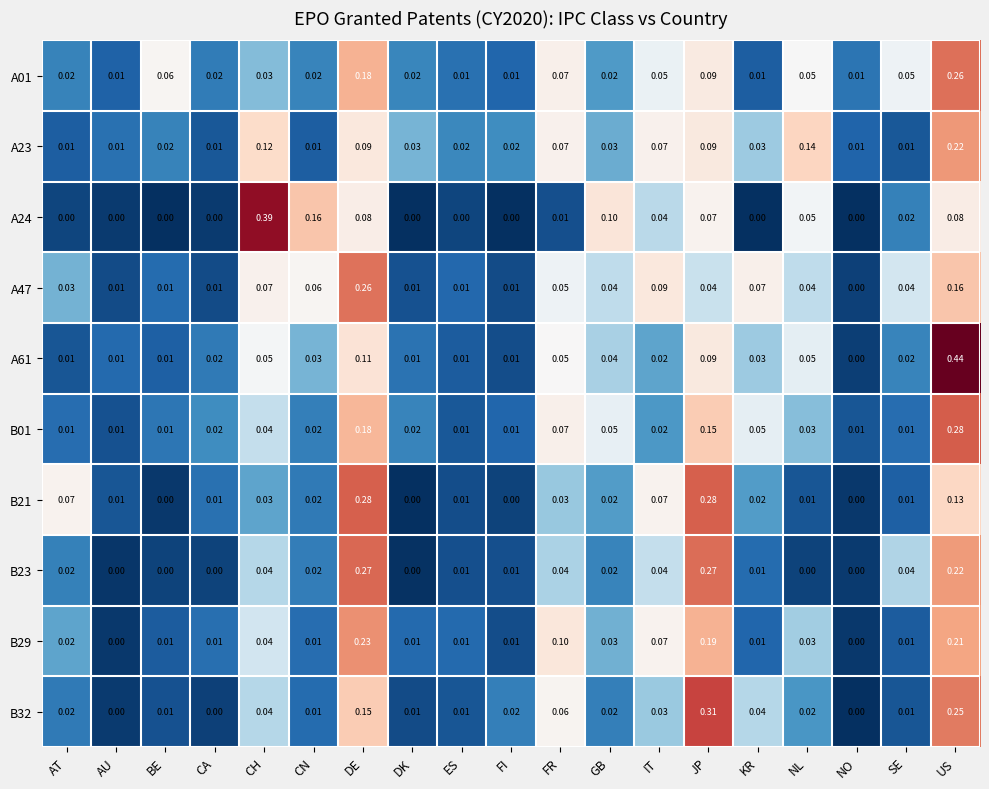

Which category has the highest value in the A23 series?

US